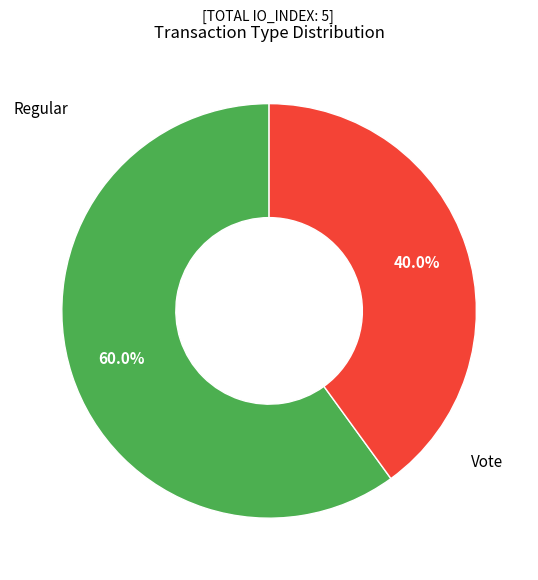

Does Vote represent more than half of the total?

No